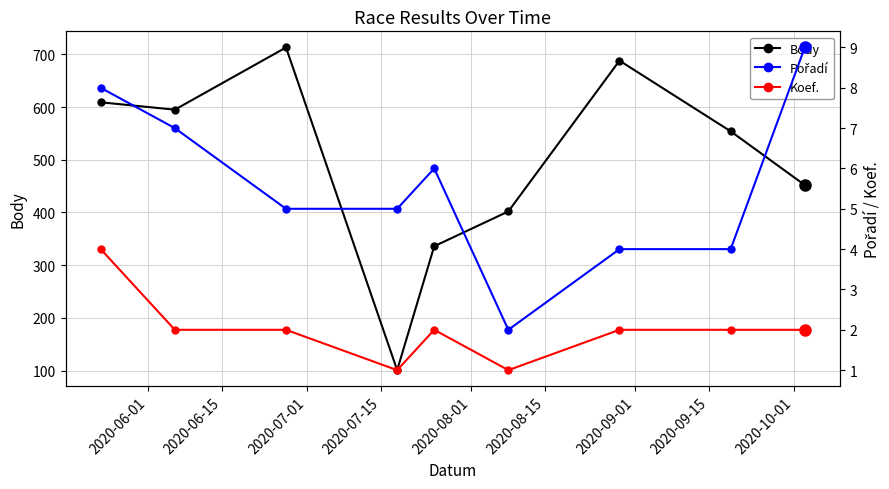

True or false: Pořadí and Koef. cross at least once.

False